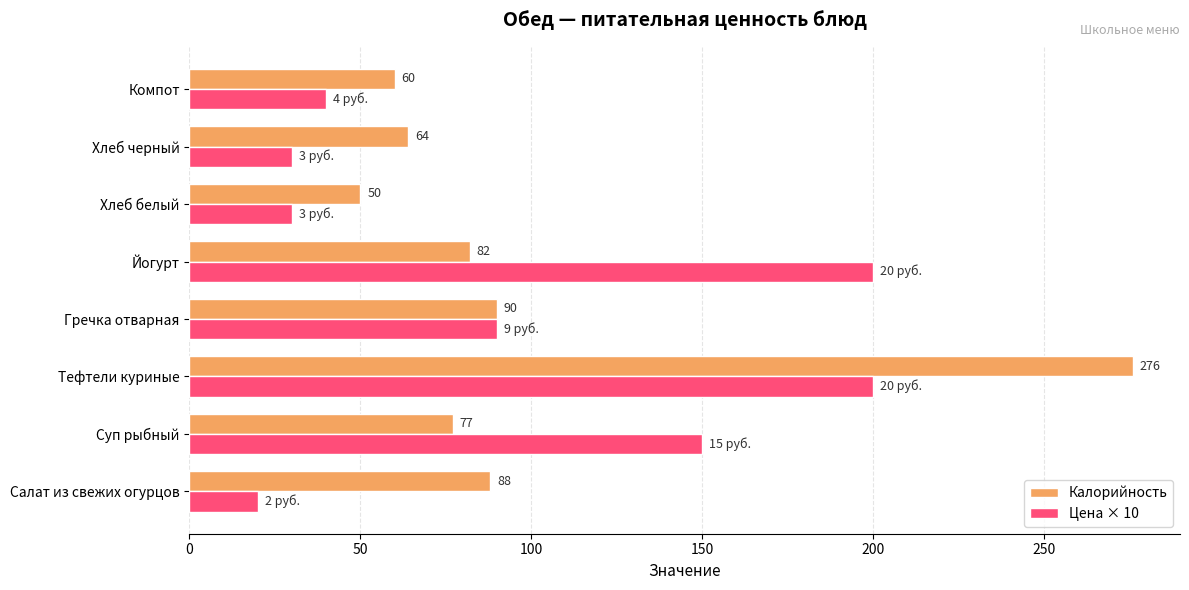

What is the lowest value of the Цена × 10 series?

20